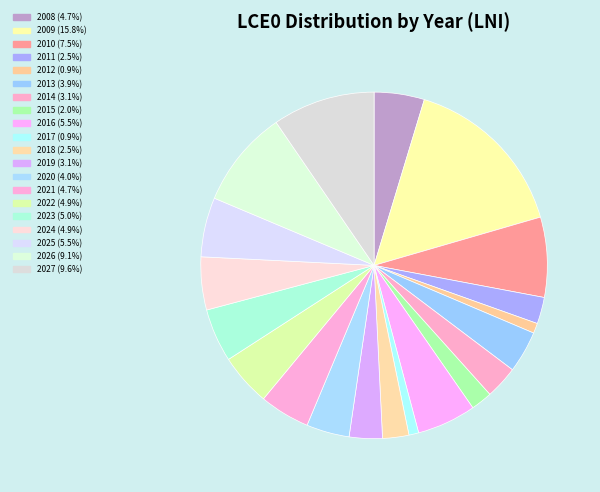

Rank the categories by value from highest to lowest.

2009, 2027, 2026, 2010, 2025, 2016, 2023, 2024, 2022, 2021, 2008, 2020, 2013, 2019, 2014, 2011, 2018, 2015, 2012, 2017